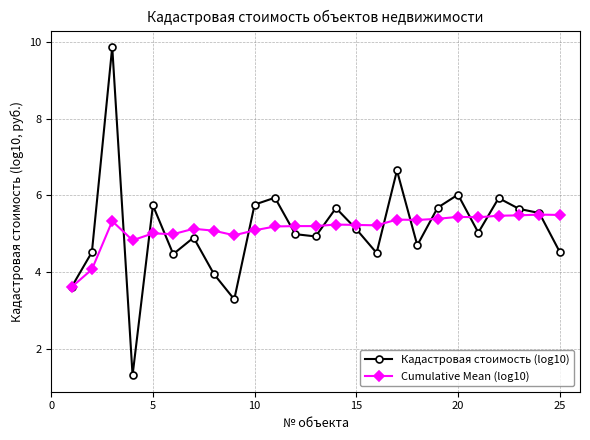

What is the value of the Кадастровая стоимость (log10) point at the 21st from the left?

5.0